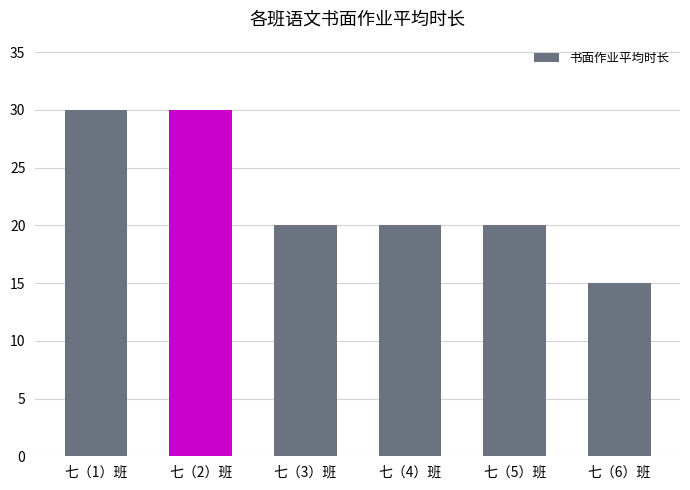

True or false: the data shows 24 at 七（6）班.

False